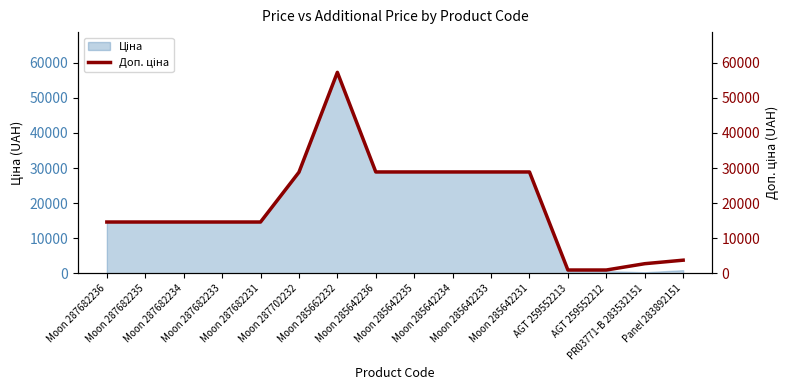

Does the chart display data point markers on the line(s)?

No